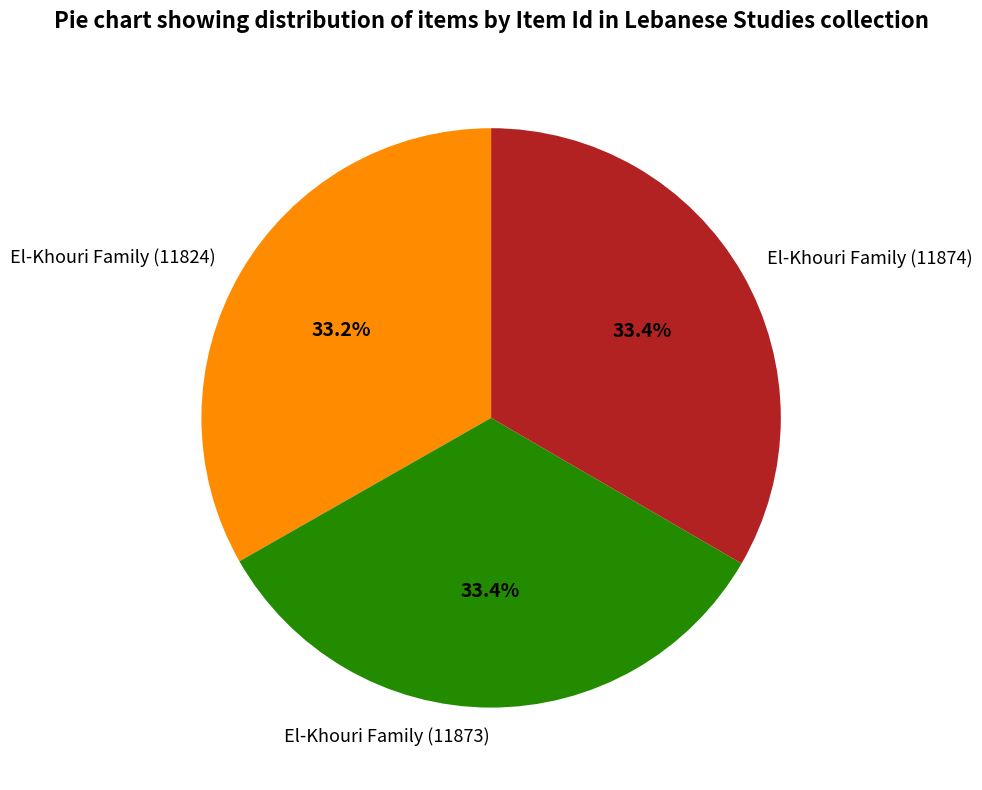

The El-Khouri Family (11824) slice represents 33% of the pie. True or false?

True